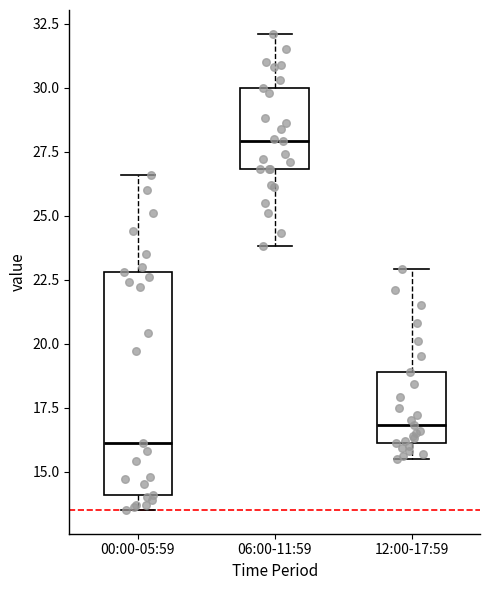

Which box has the lowest median line?

00:00-05:59